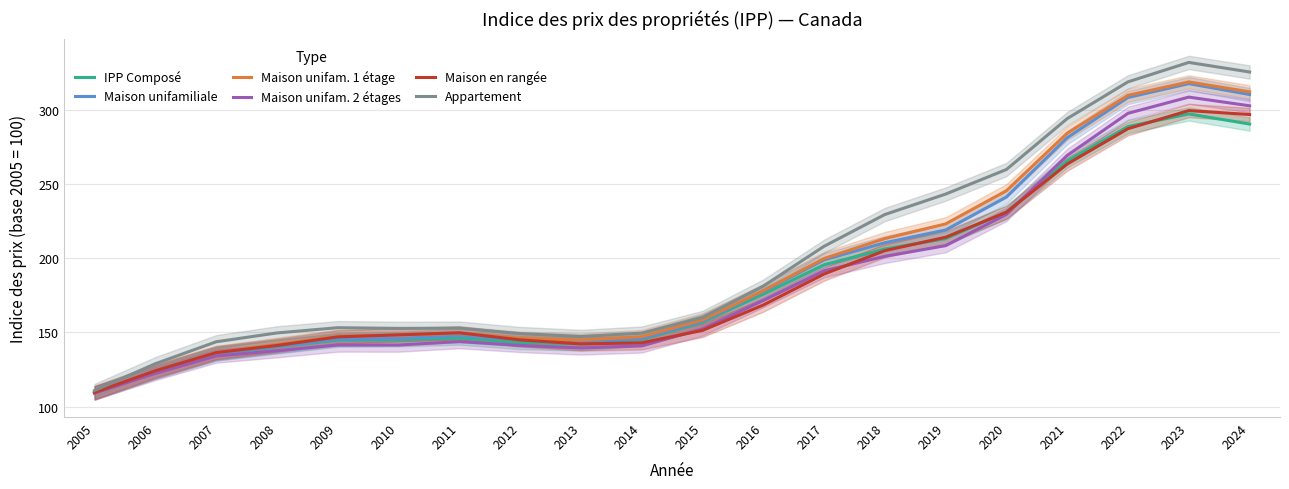

At how many categories does at least one series exceed 110?

20